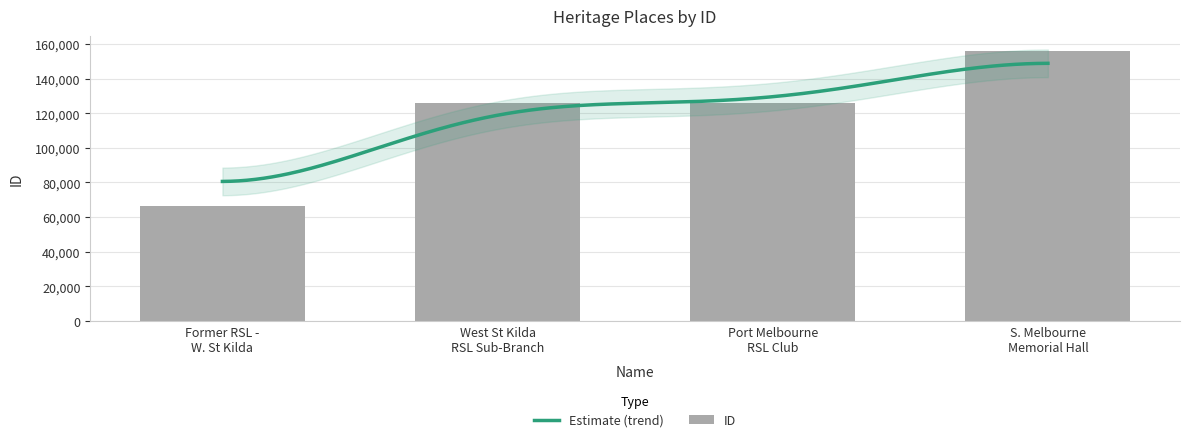

At which label does the data first exceed 125961?

S. Melbourne Memorial Hall